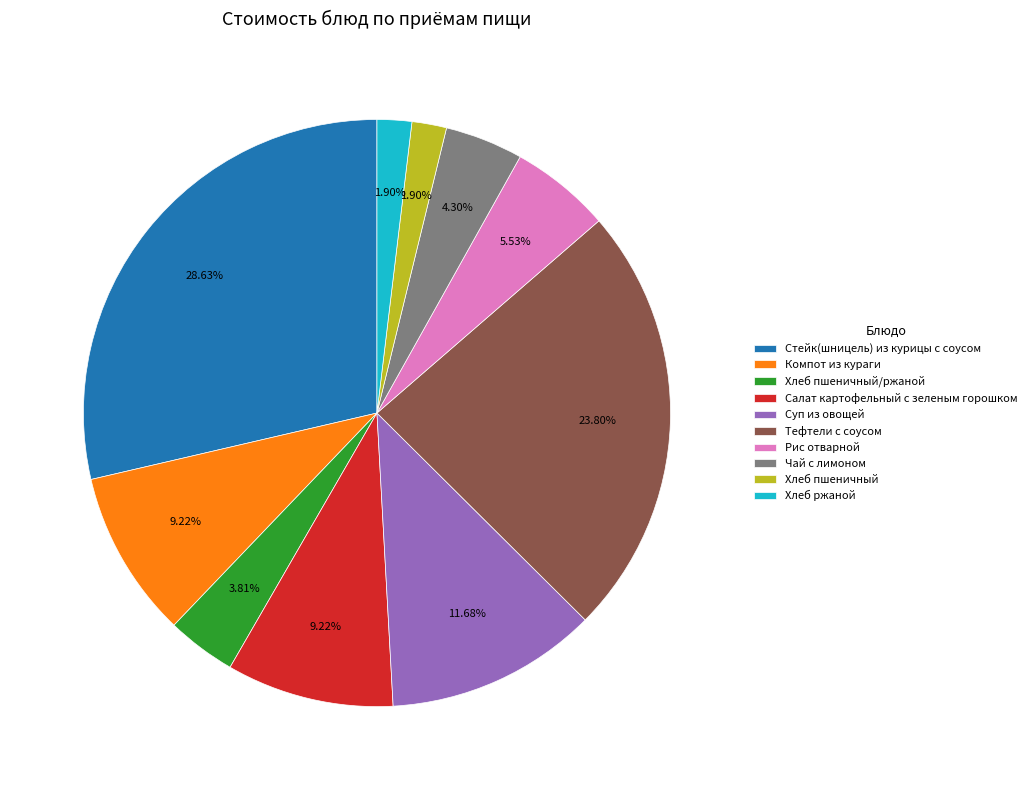

What portion of the pie excludes Салат картофельный с зеленым горошком?

90.8%